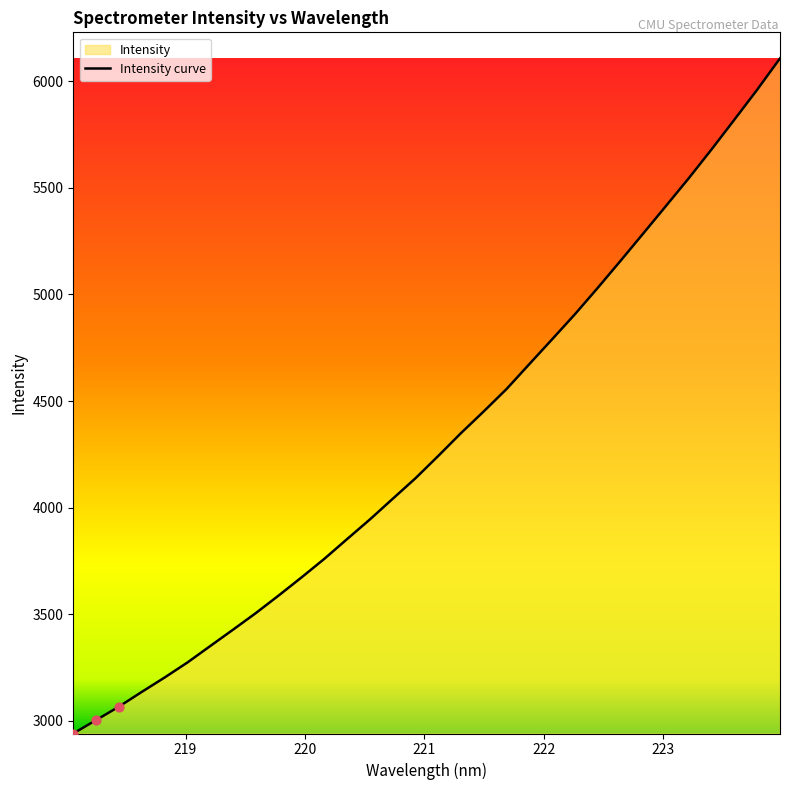

What is the difference between the maximum and minimum values?

3165.6